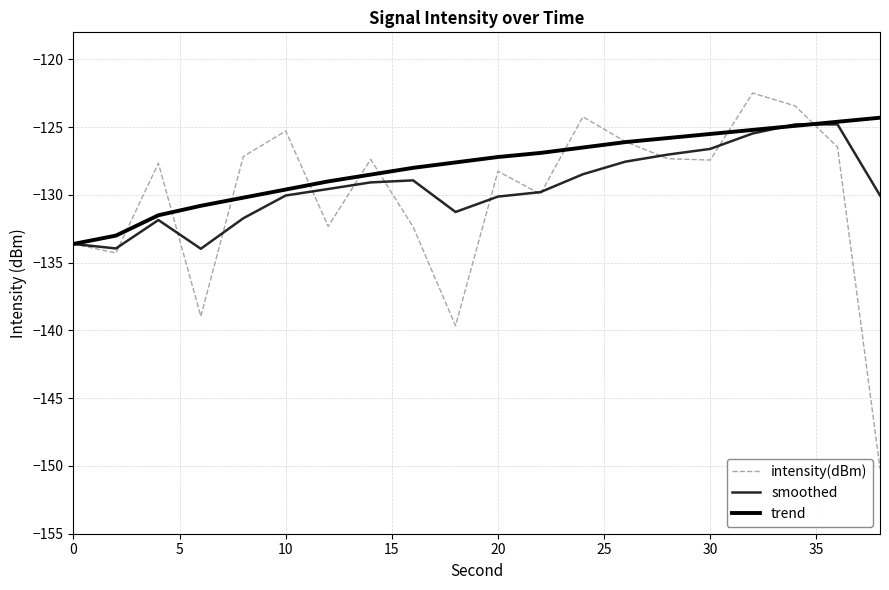

How many lines are shown in the chart?

3